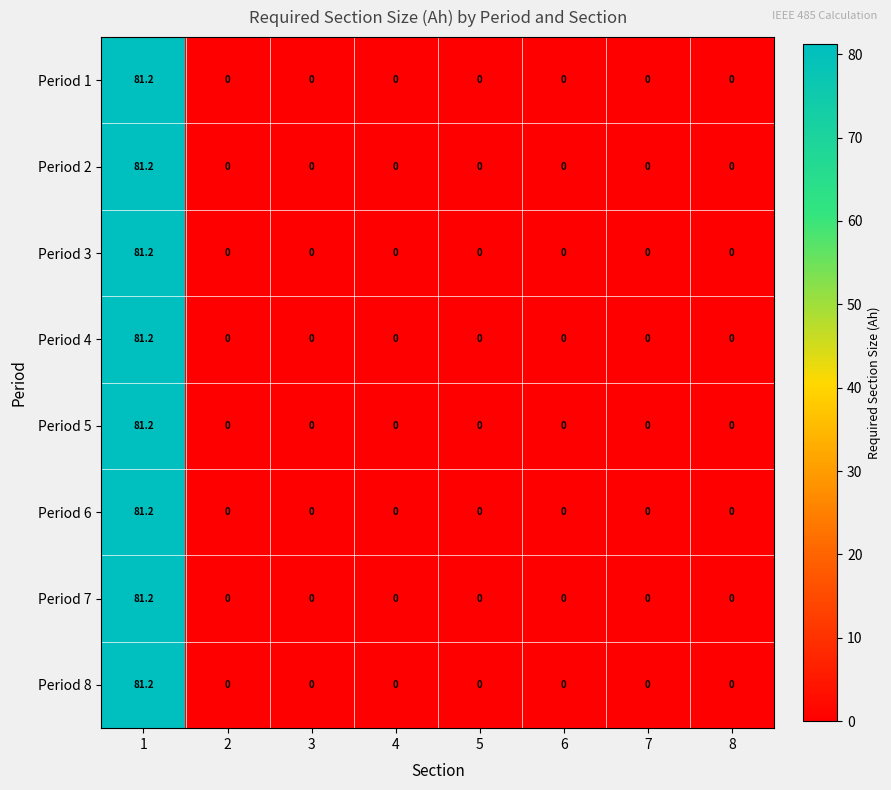

True or false: Period 6 has a value of 81.2 at 1.

True